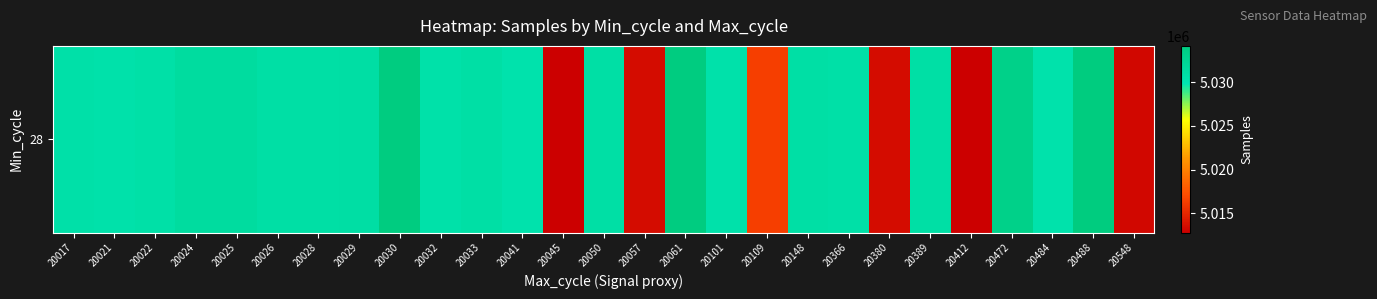

What is the maximum value shown in the chart?

5034139